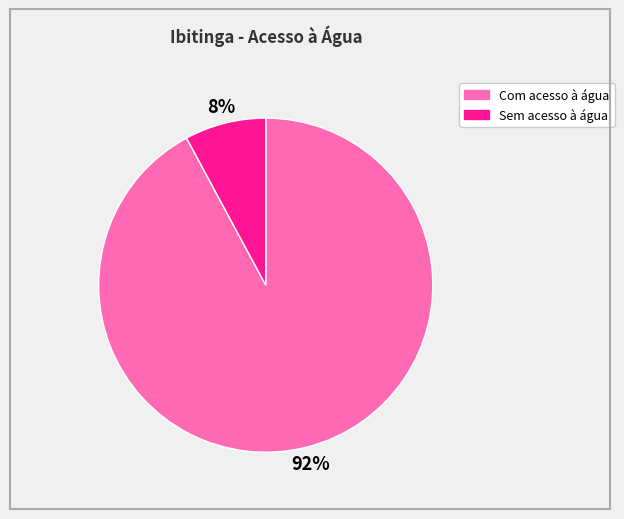

Is the sum of Sem acesso à água and Com acesso à água greater than half?

Yes